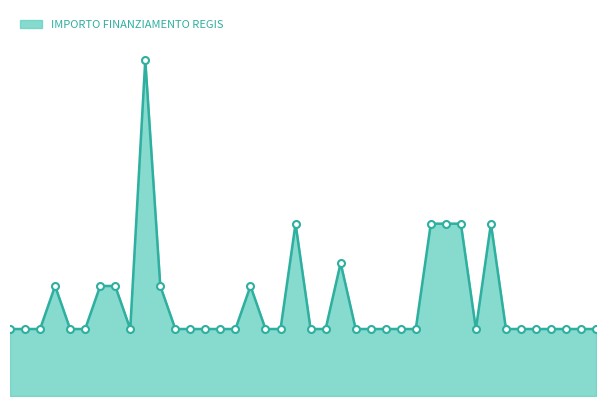

True or false: there are more than 2 points higher than both neighbors.

True